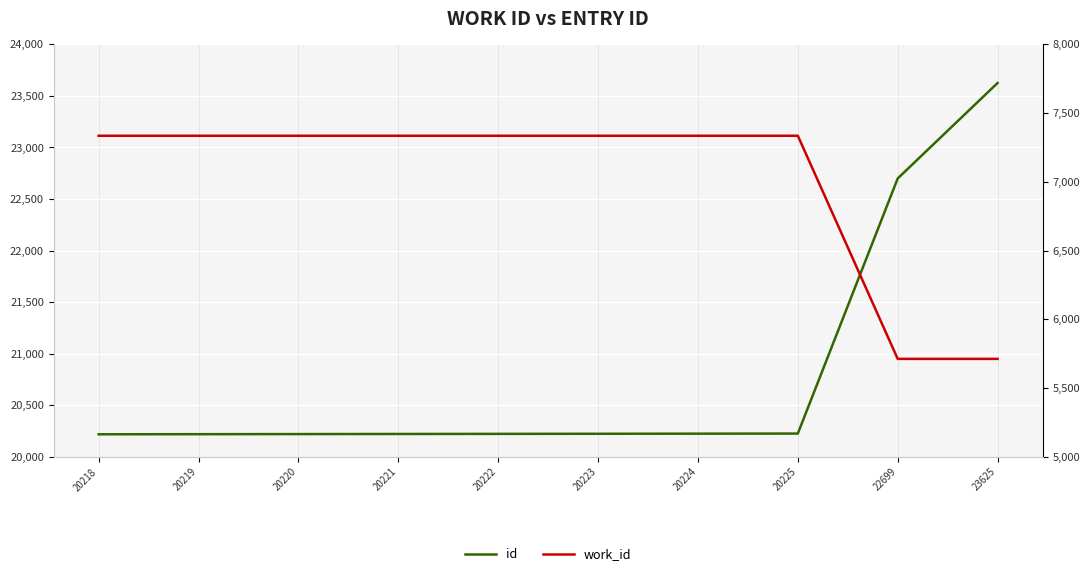

The value of id at 20222 is 9209. True or false?

False